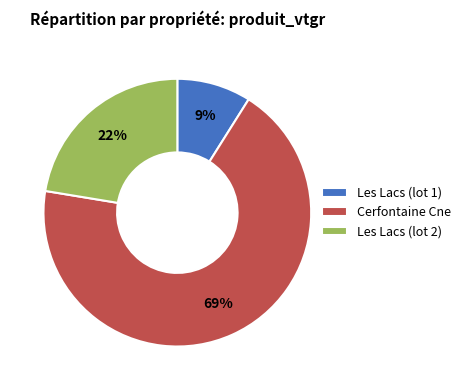

What is the majority slice?

Cerfontaine Cne